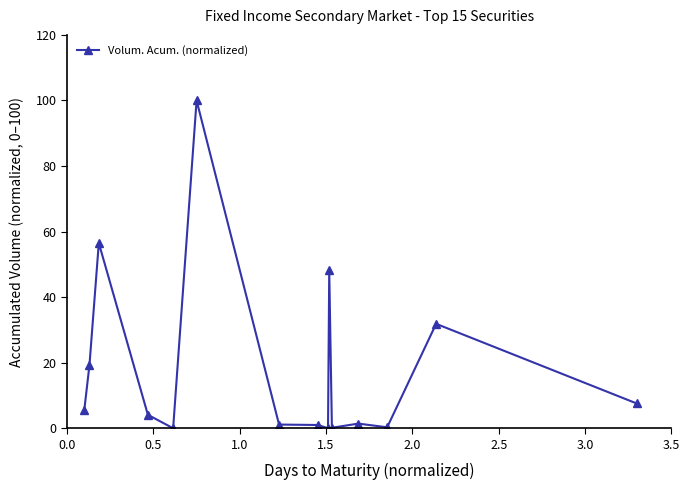

How many data points are above 4?

8